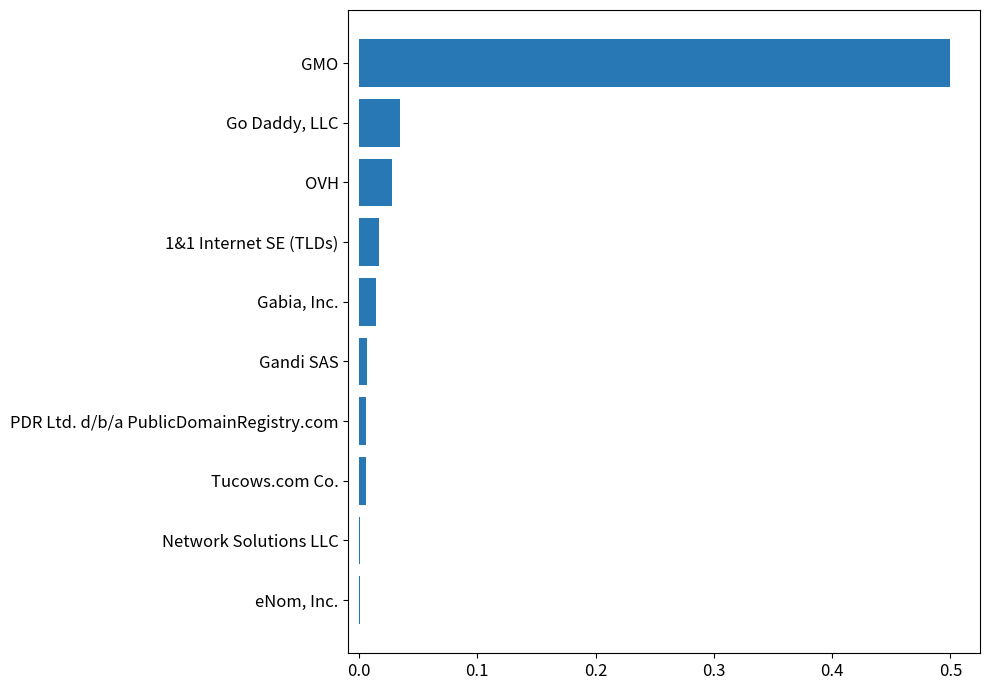

Between eNom, Inc. and GMO, which is larger?

GMO